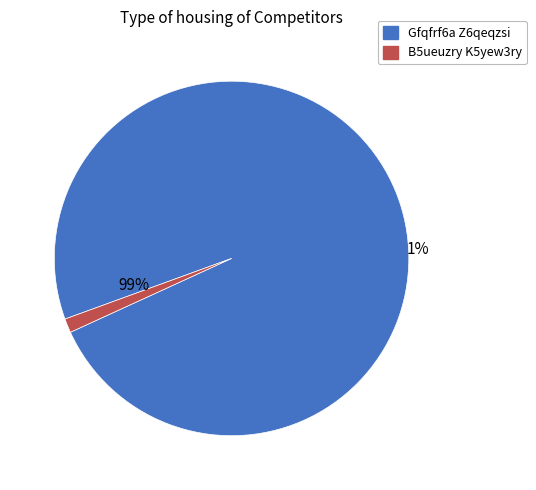

Which has a higher value, B5ueuzry K5yew3ry or Gfqfrf6a Z6qeqzsi?

Gfqfrf6a Z6qeqzsi